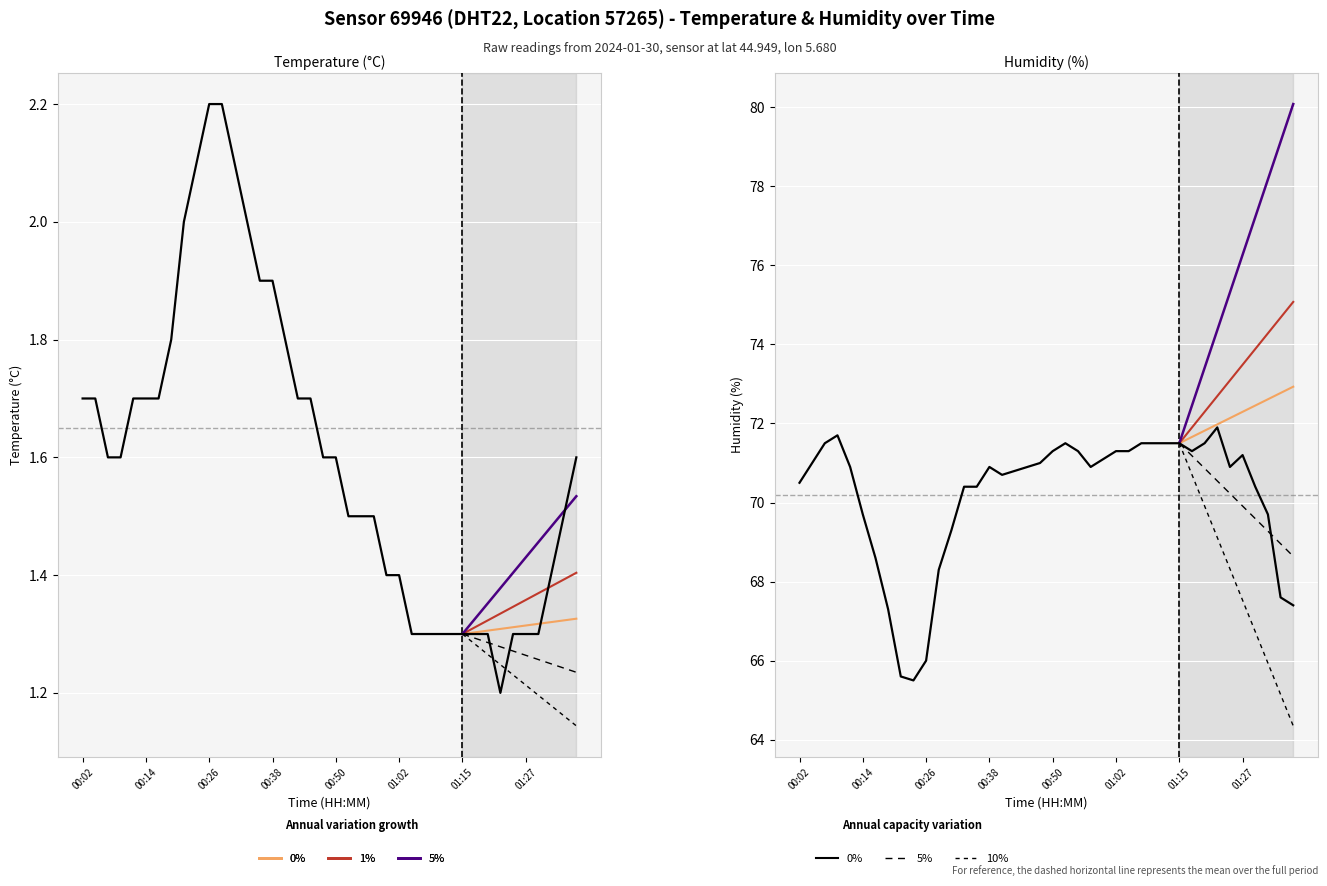

True or false: temperature and humidity intersect in this chart.

False